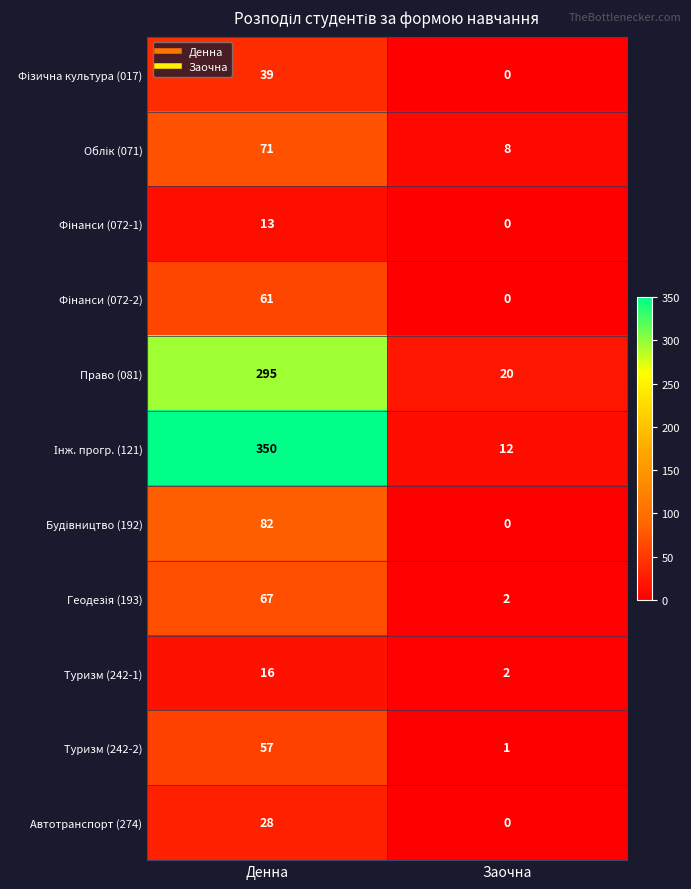

What is the total value across all series at Заочна?

45